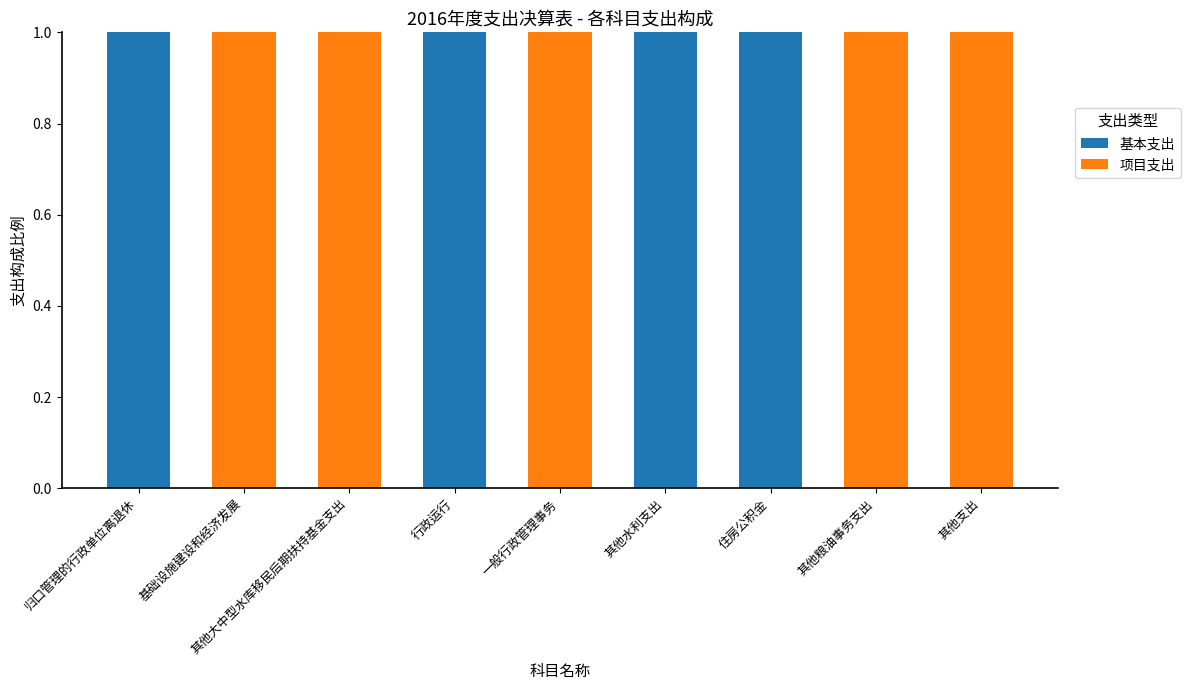

Is it true that 基本支出 equals 1 at 其他水利支出?

True